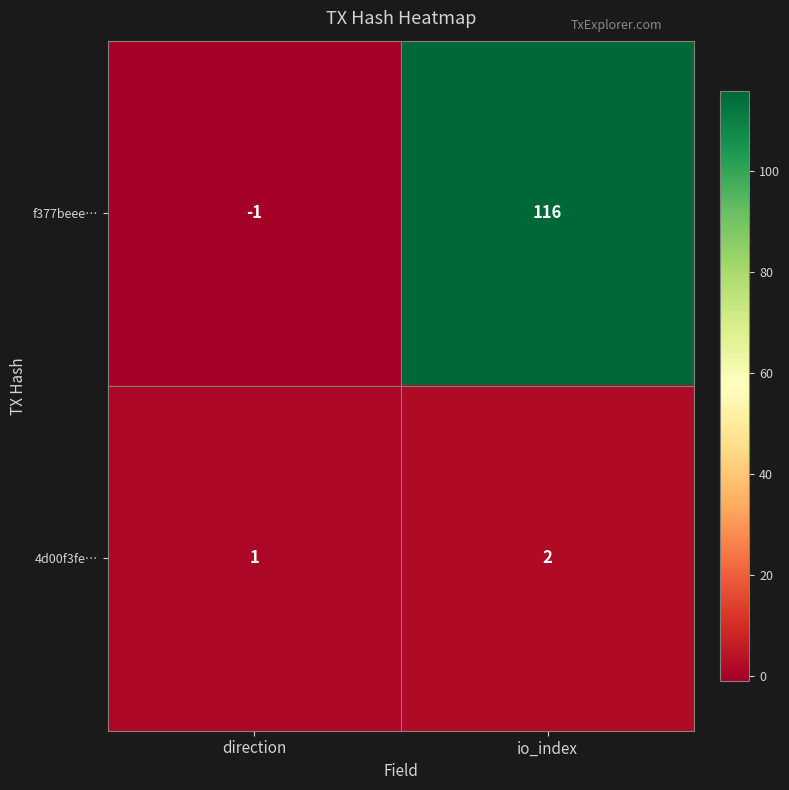

The value of 4d00f3fe… at io_index is 1. True or false?

False